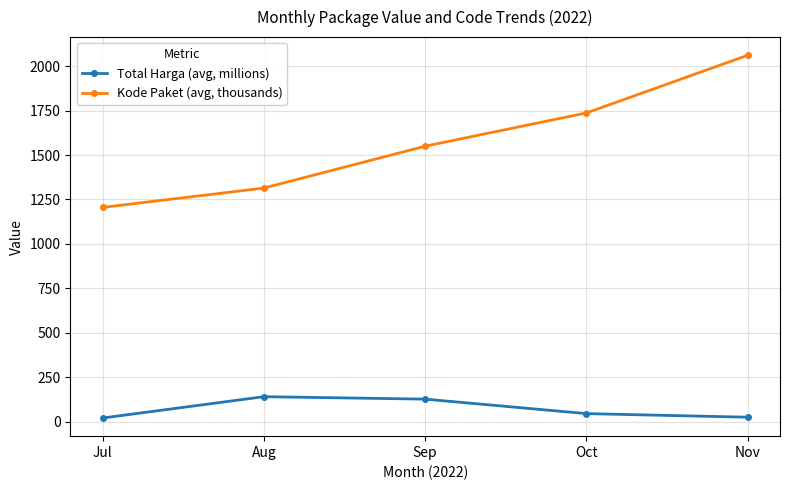

Rank the series by their maximum value, from highest to lowest.

Kode Paket (avg, thousands), Total Harga (avg, millions)